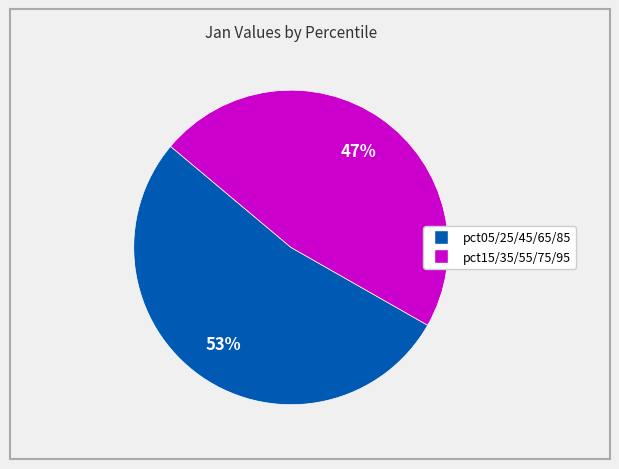

To the nearest percent, what is the average slice percentage?

50%